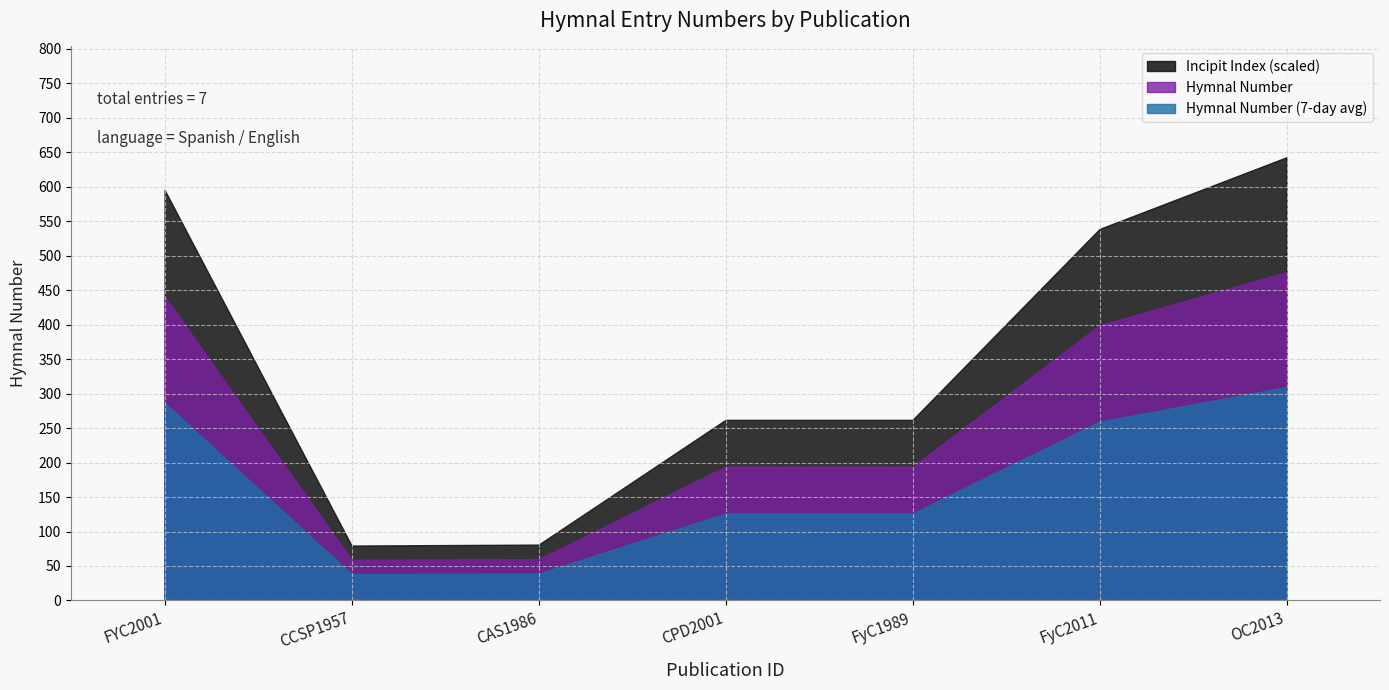

List the labels in order of value, smallest first.

CCSP1957, CAS1986, CPD2001, FyC1989, FyC2011, FYC2001, OC2013